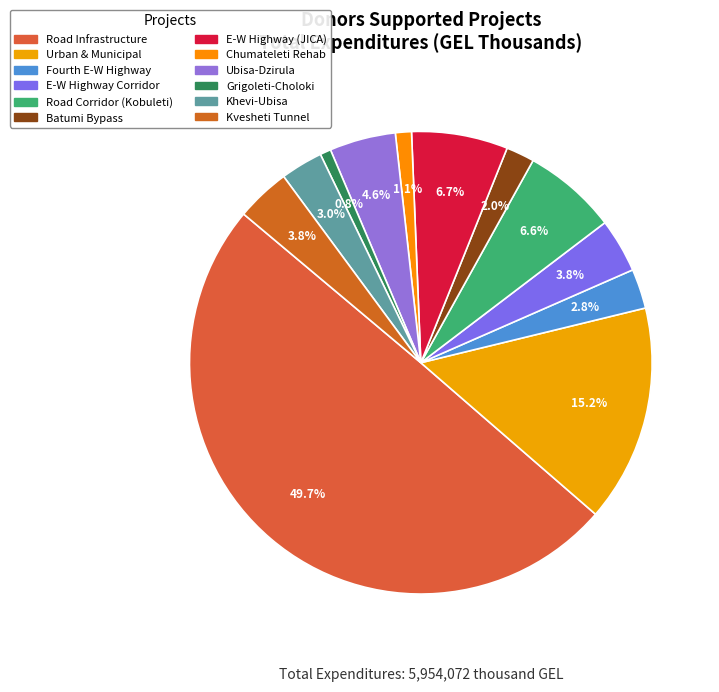

To the nearest percent, what percentage of the pie is Ubisa-Dzirula?

5%